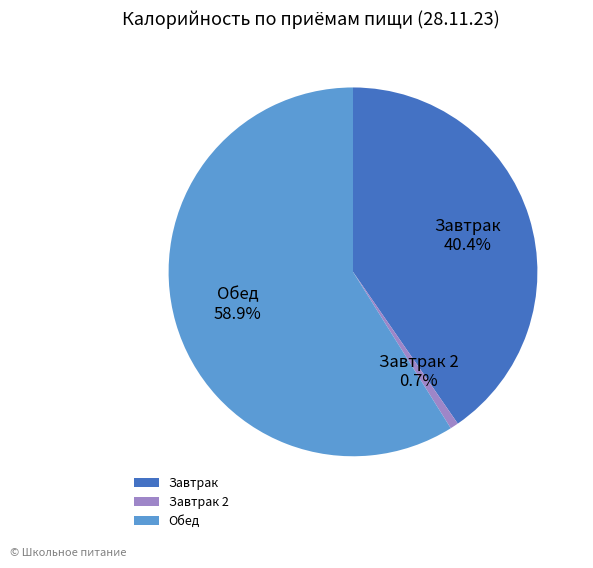

Is there any slice that represents more than half of the pie?

Yes